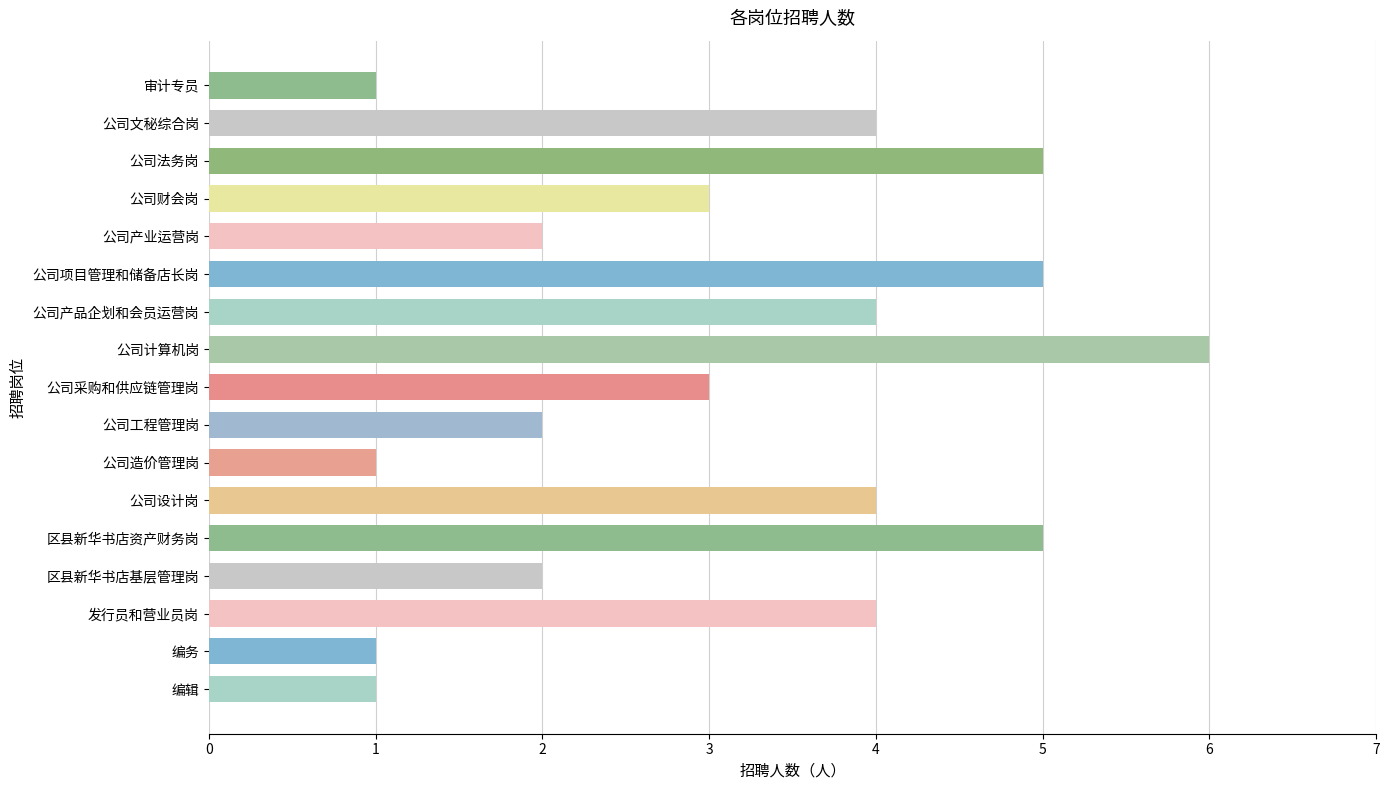

At which category does the chart reach its peak across all series?

公司计算机岗